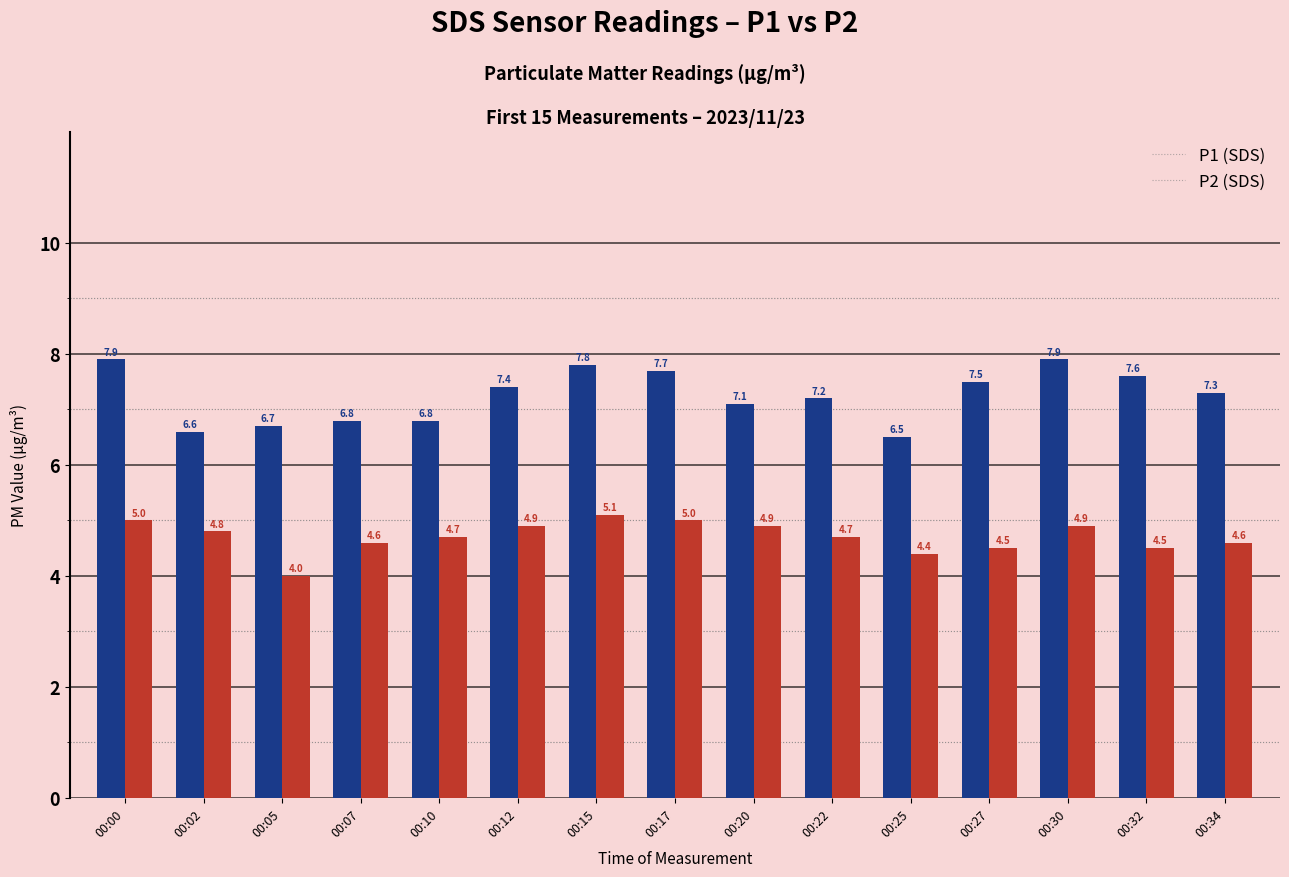

What is the spread (max minus min) of values at 00:27?

3.0